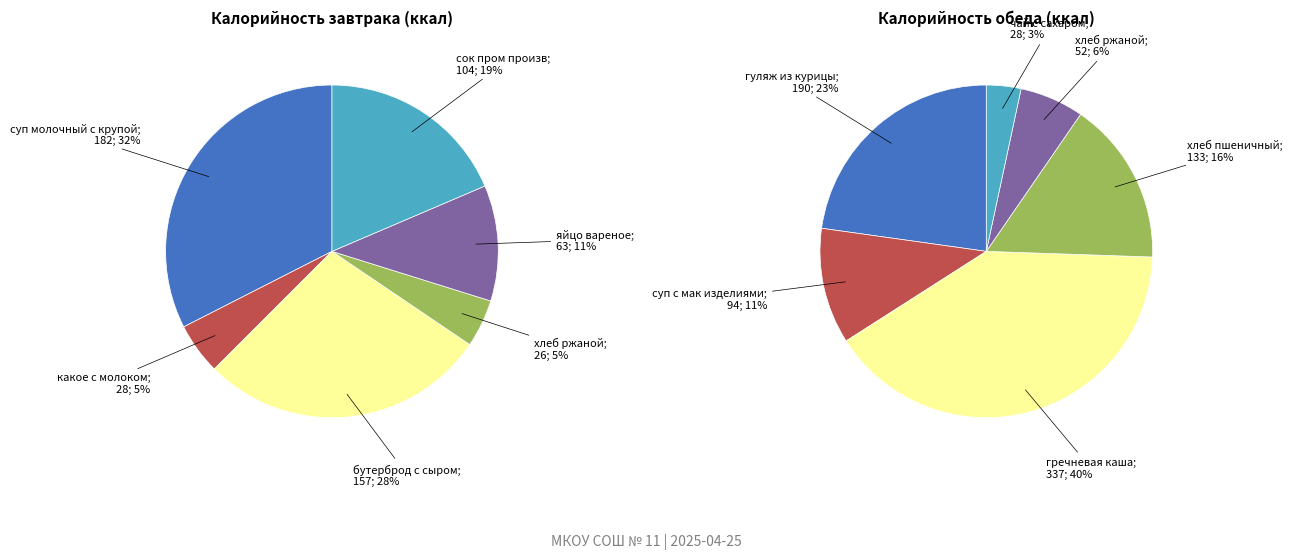

Is Обед the majority of the pie?

Yes